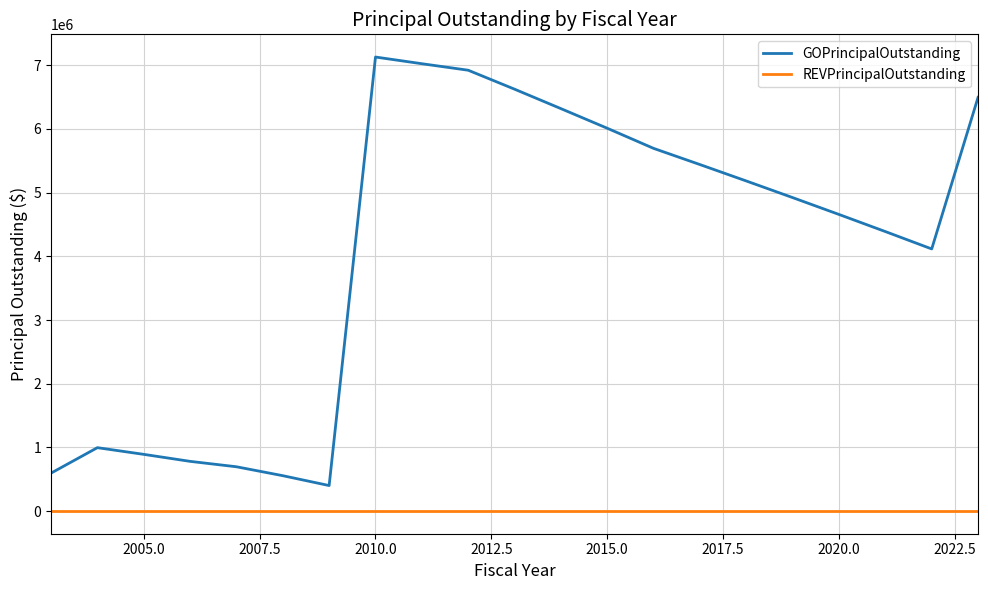

Rank the series by their maximum value, from lowest to highest.

REVPrincipalOutstanding, GOPrincipalOutstanding